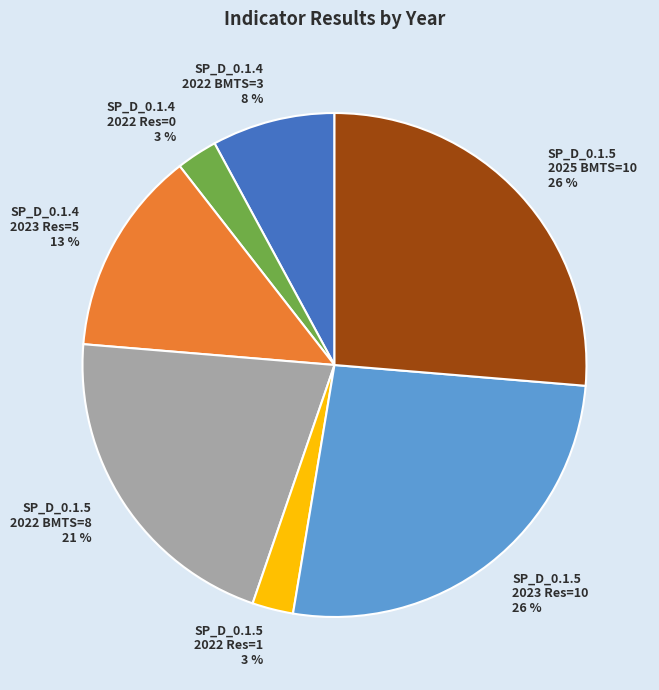

Which has a higher value, SP_D_0.1.5 2022 Res=1 or SP_D_0.1.4 2023 Res=5?

SP_D_0.1.4 2023 Res=5